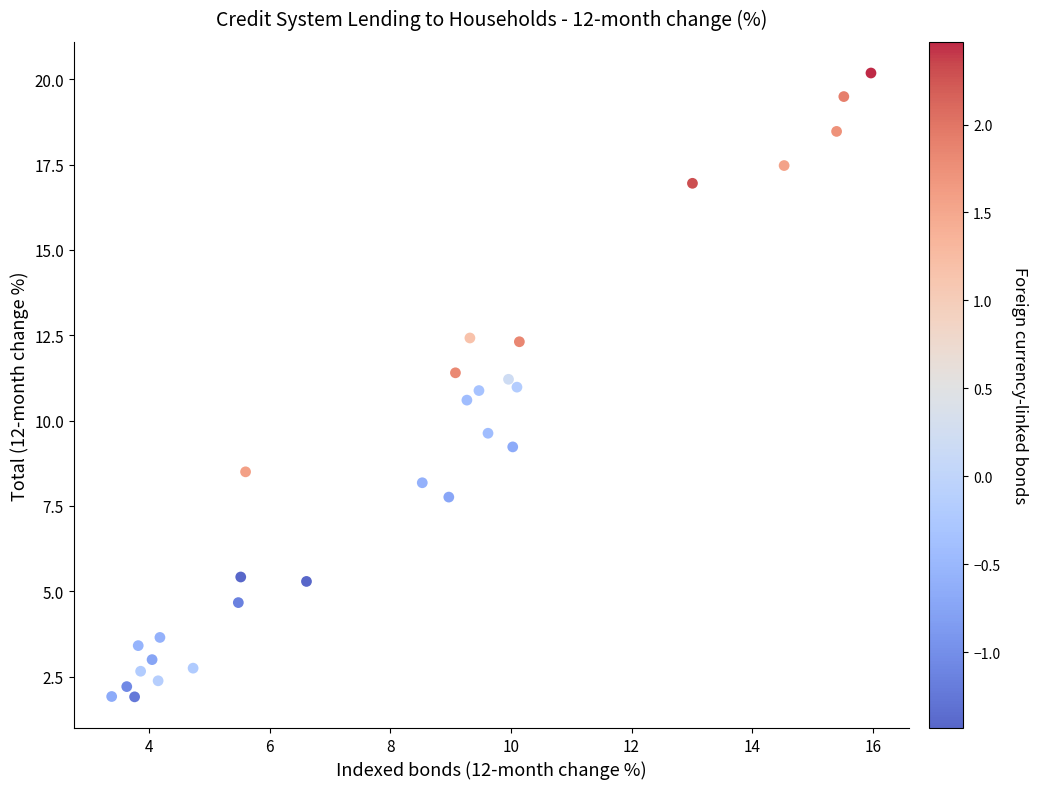

What is the range of Y values (max minus min)?

18.3